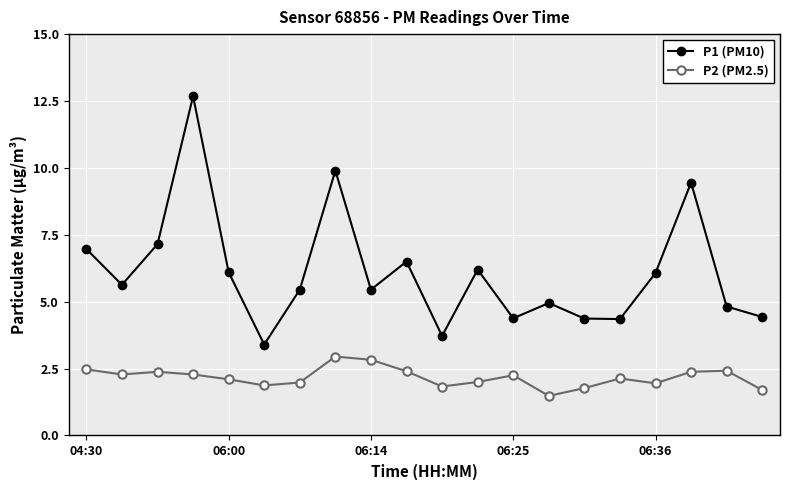

What is the value of the P1 (PM10) point at the 8th from the left?

9.9